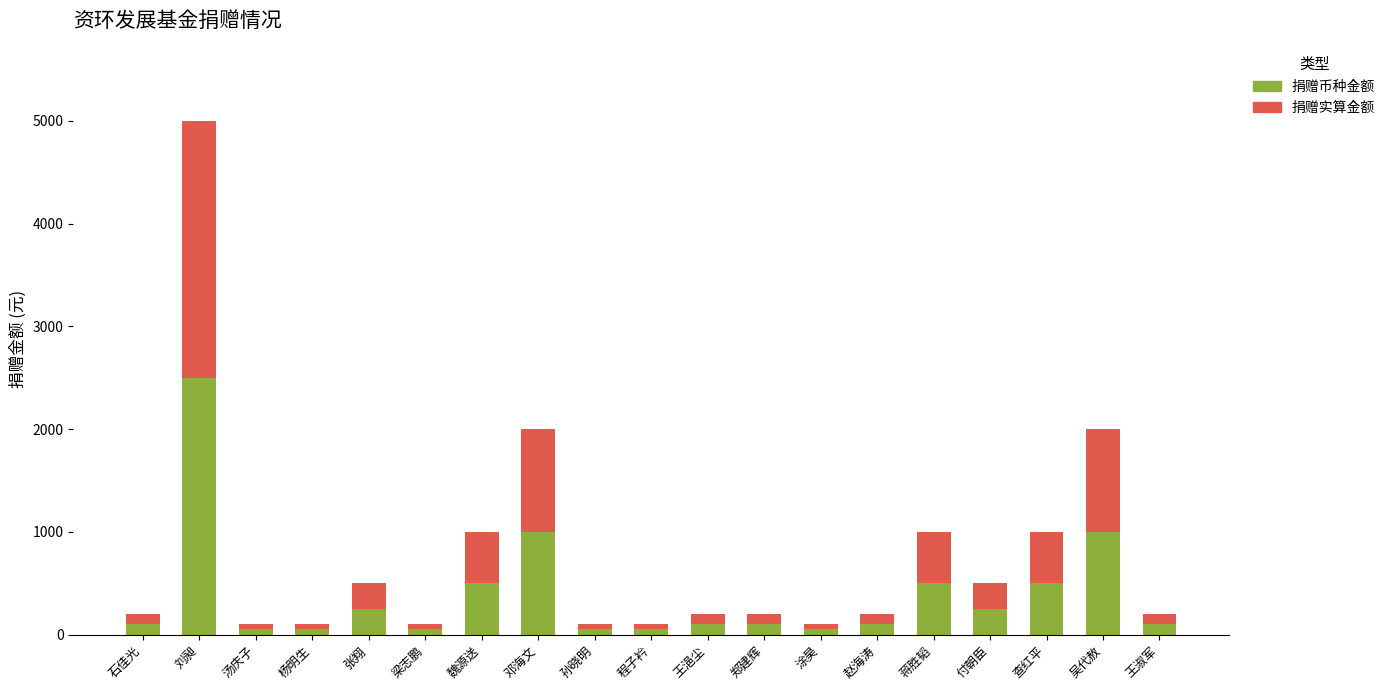

Are the bars horizontal?

No